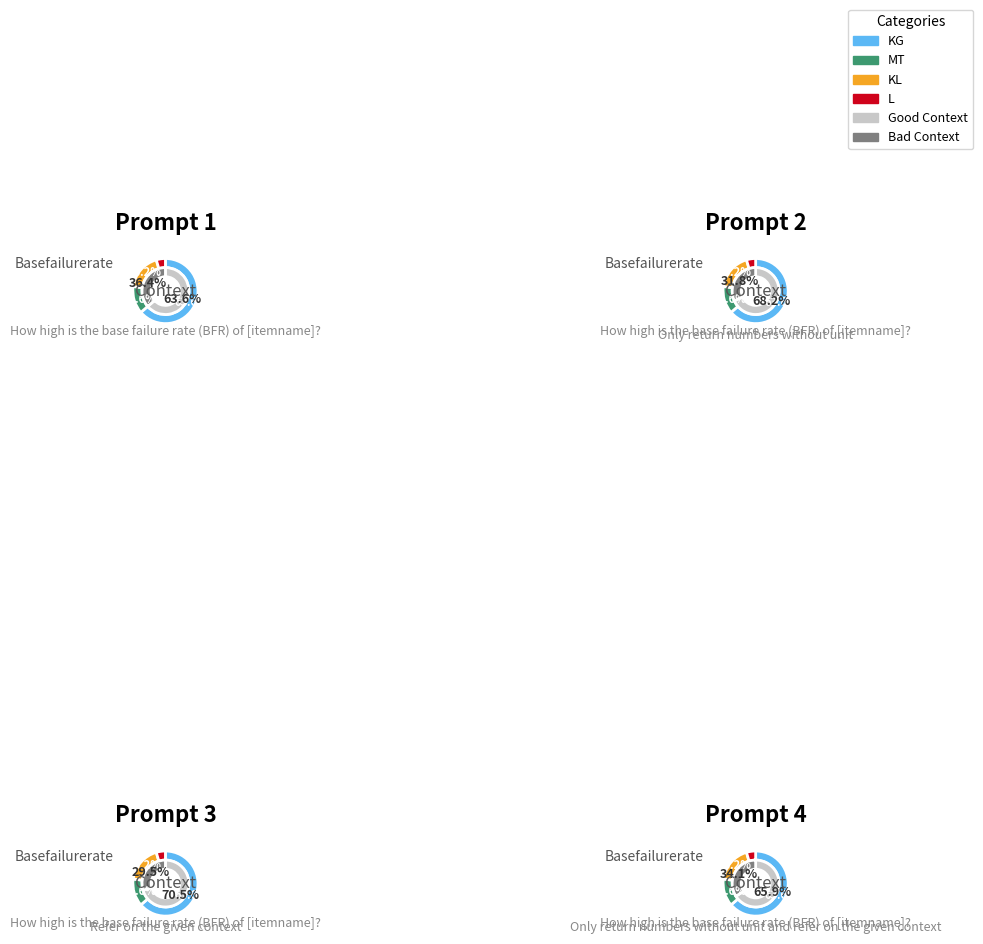

What portion of the pie excludes KG?

36.4%